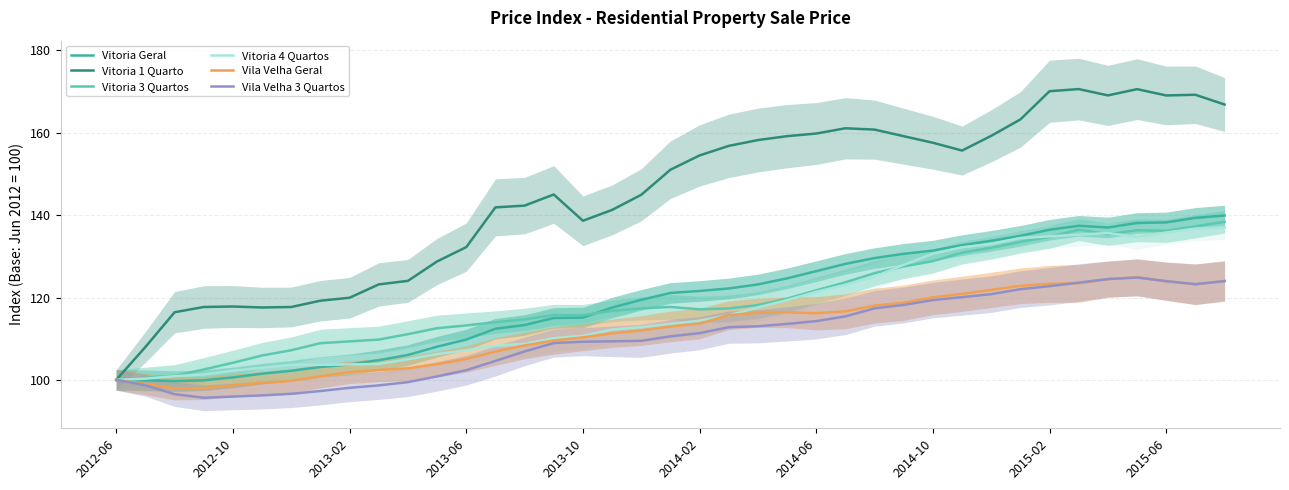

In Vitoria Geral, how many points are higher than both neighbors (excluding endpoints)?

1